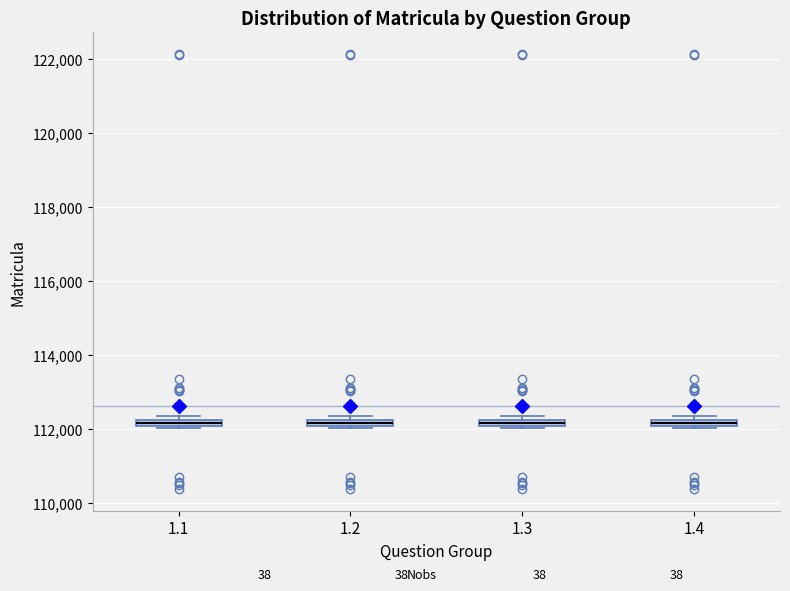

Where is the lower edge of the box at x = 1.1 on the y-axis? The values are not printed on the chart, so give them approximately, as read against the axis.

112000